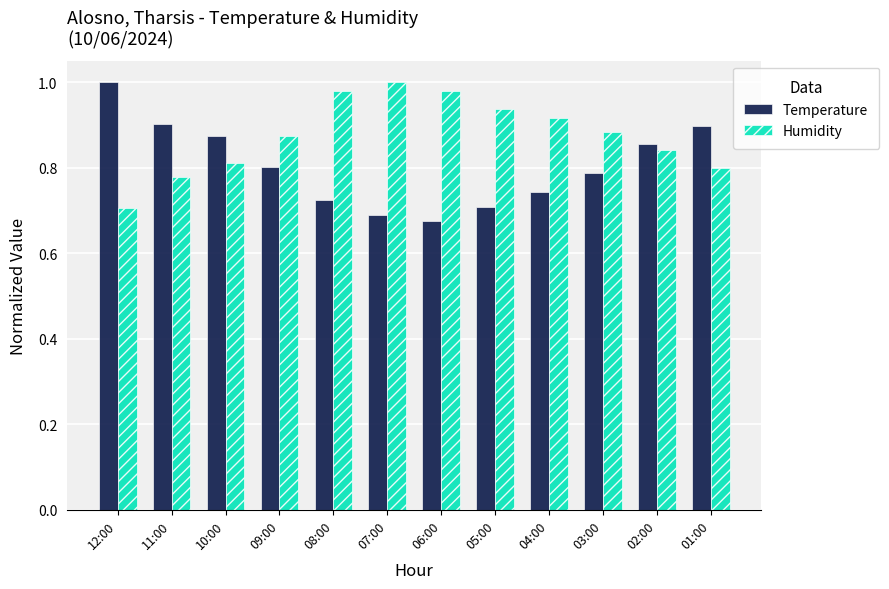

What are all the series names shown in the legend?

Temperature, Humidity